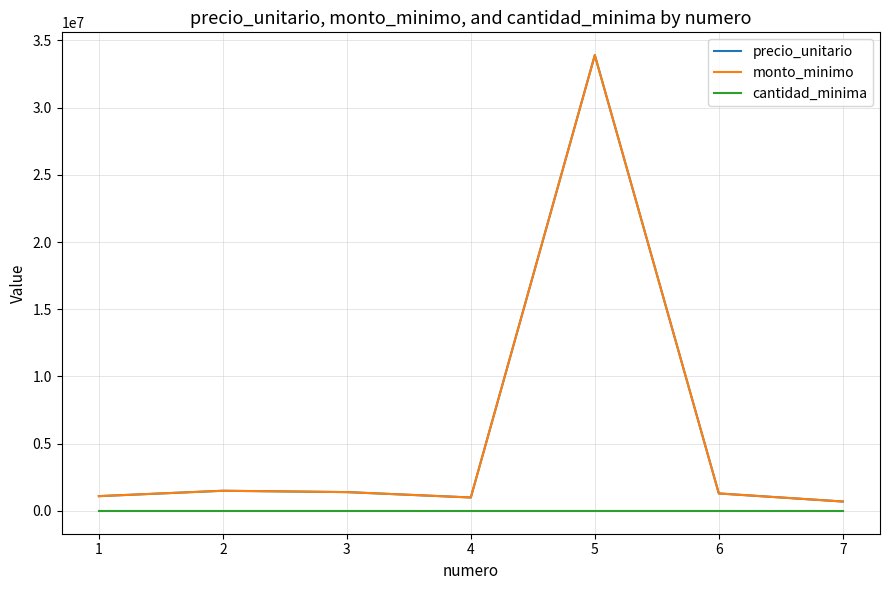

Does the chart have visible grid lines?

Yes